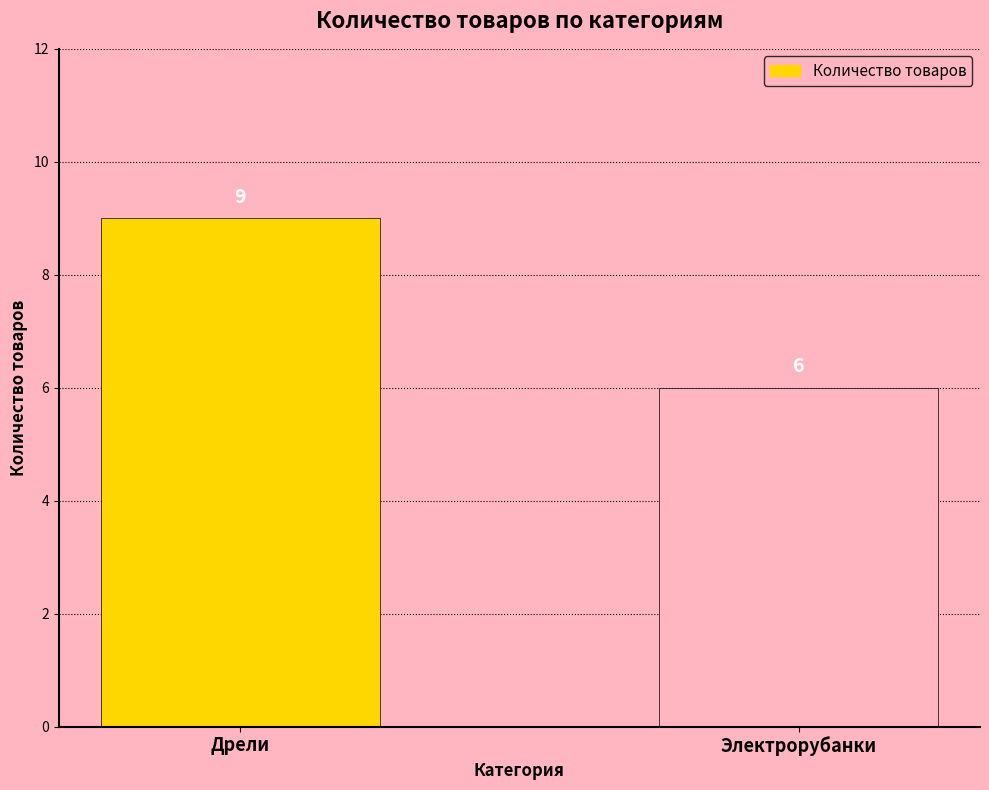

What is the maximum value shown in the chart?

9